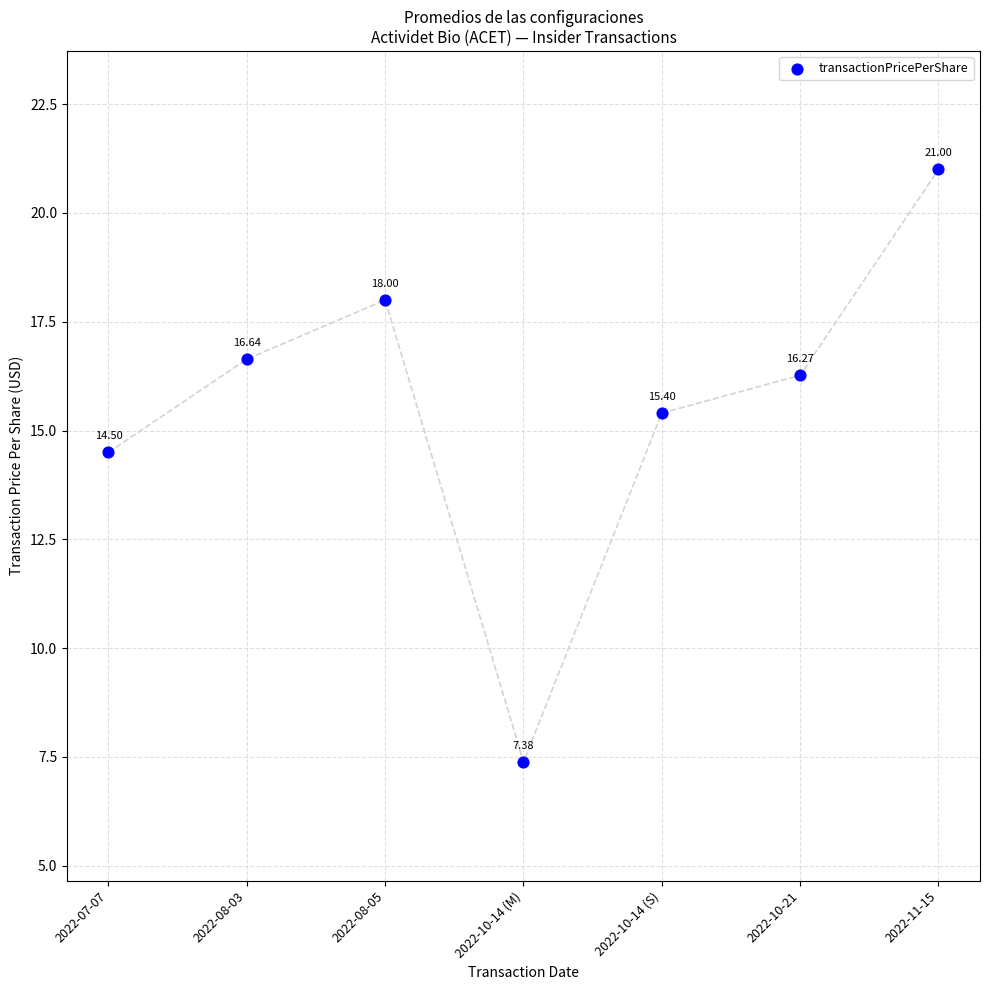

What is the range of Y values (max minus min)?

13.6